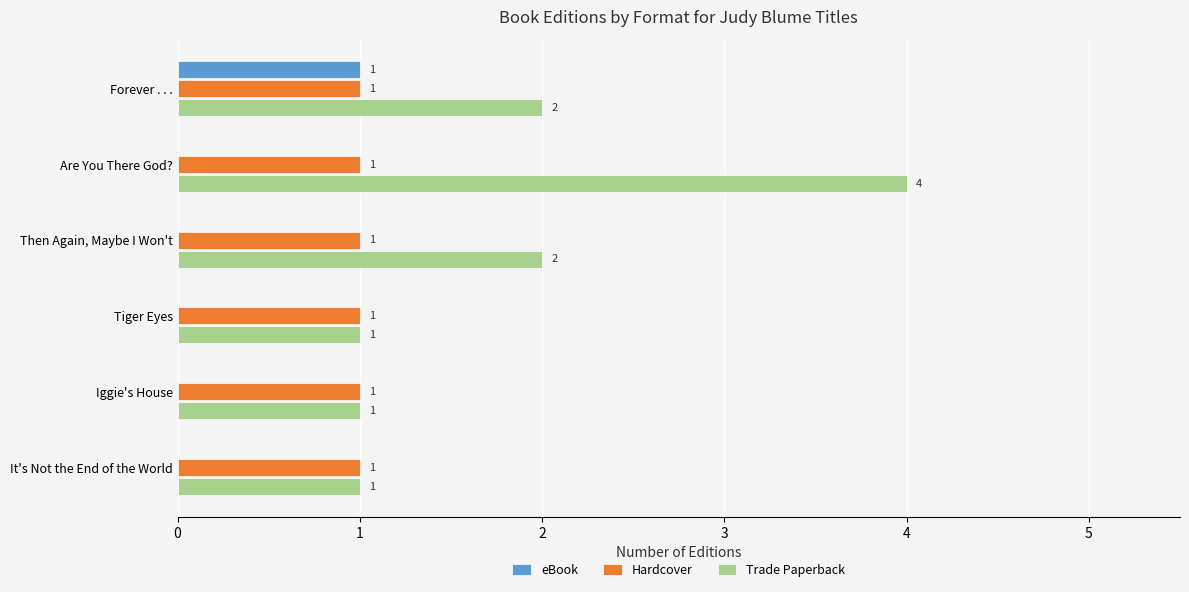

Is it true that eBook equals 1 at Forever . . .?

True